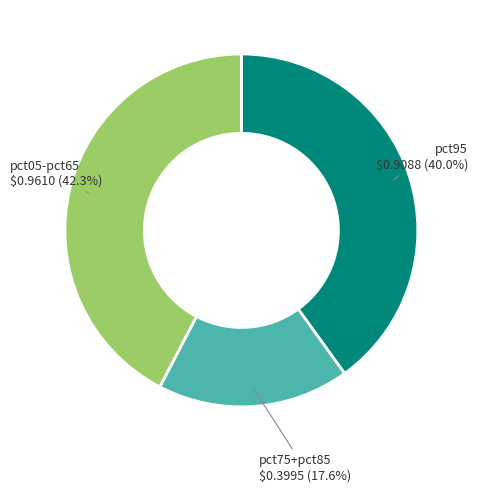

Does any single category account for the majority?

No